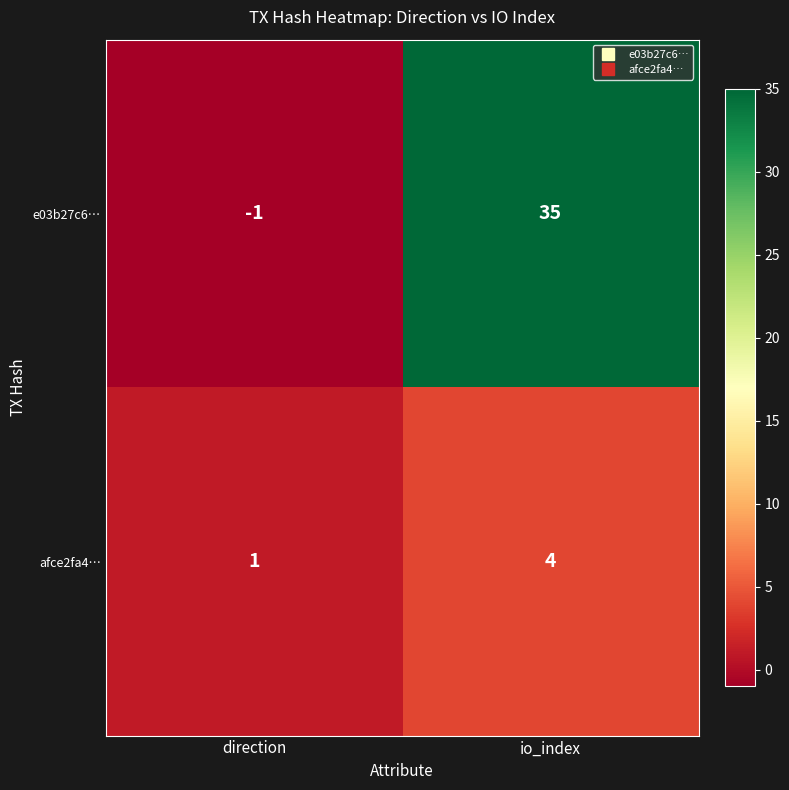

What is the difference between the maximum and minimum values in the e03b27c6… series?

36